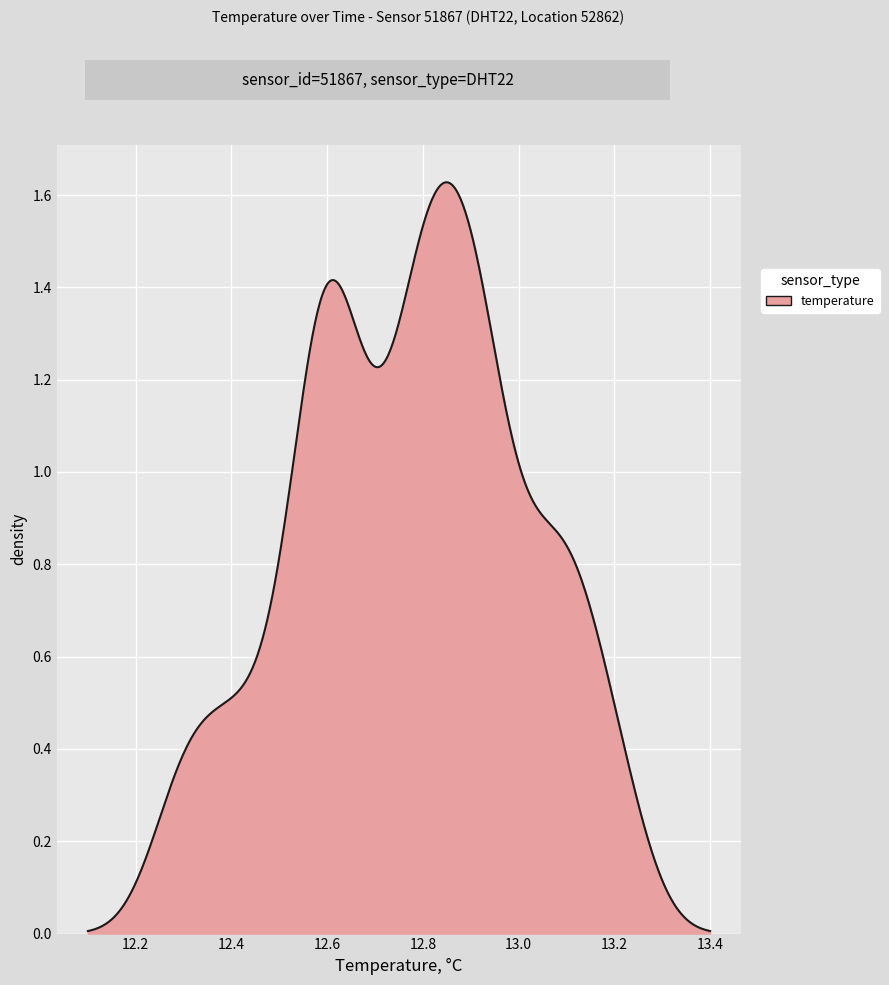

How many lines are shown in the chart?

1